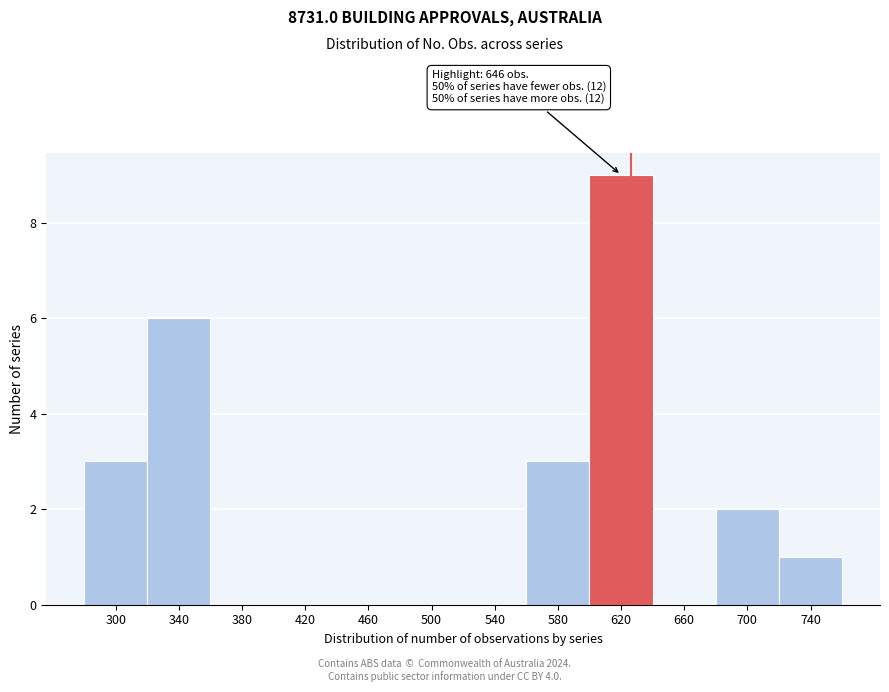

Reading right to left, list all the values displayed in this chart.

740=1	700=2	660=0	620=9	580=3	540=0	500=0	460=0	420=0	380=0	340=6	300=3